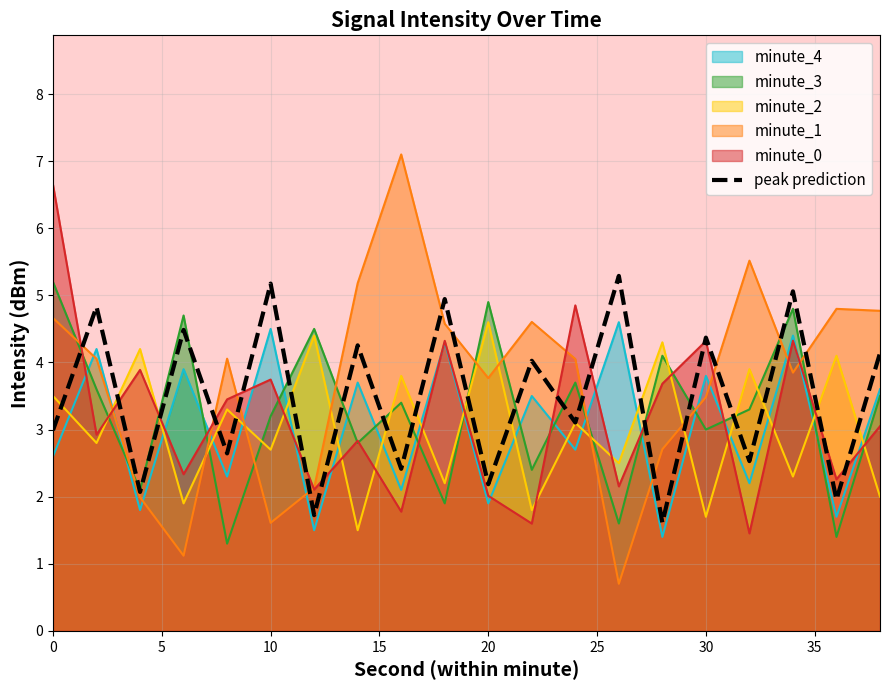

What is the maximum value shown in the chart?

7.1